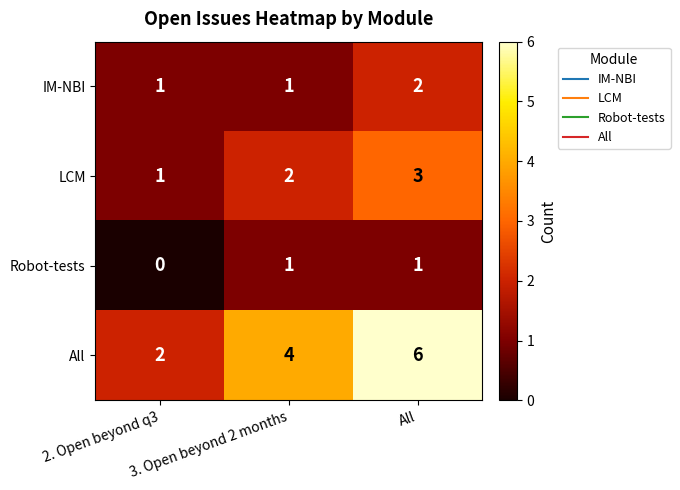

True or false: Robot-tests has a value of 1 at All.

True